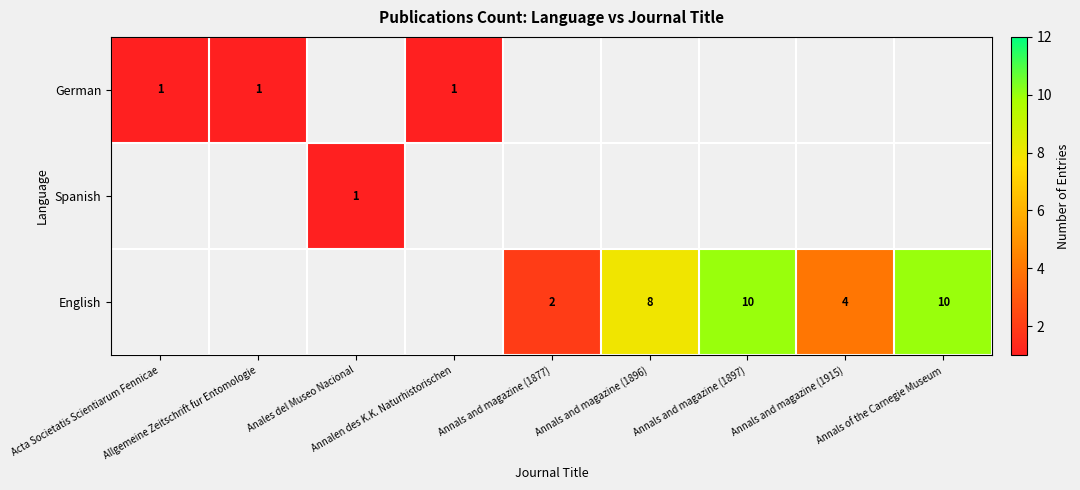

Count the number of categories in the chart.

9